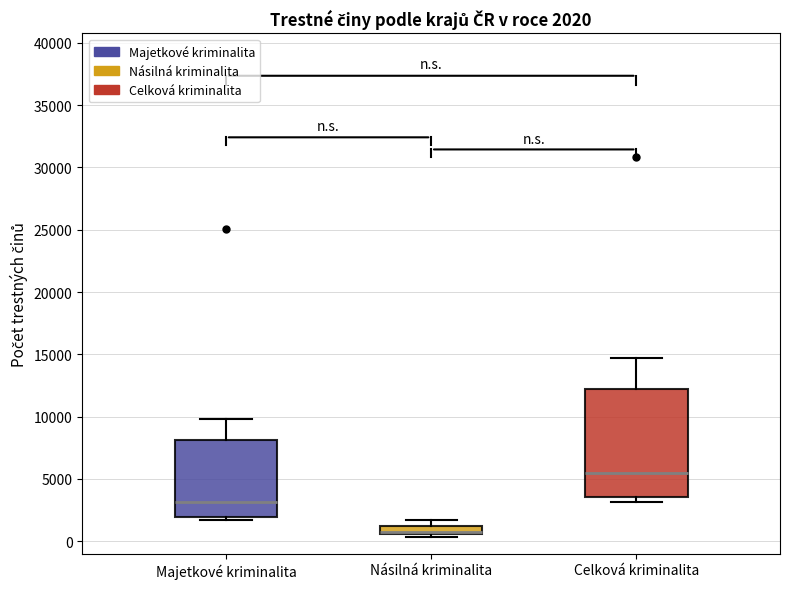

Which box has the lowest median line?

Násilná kriminalita